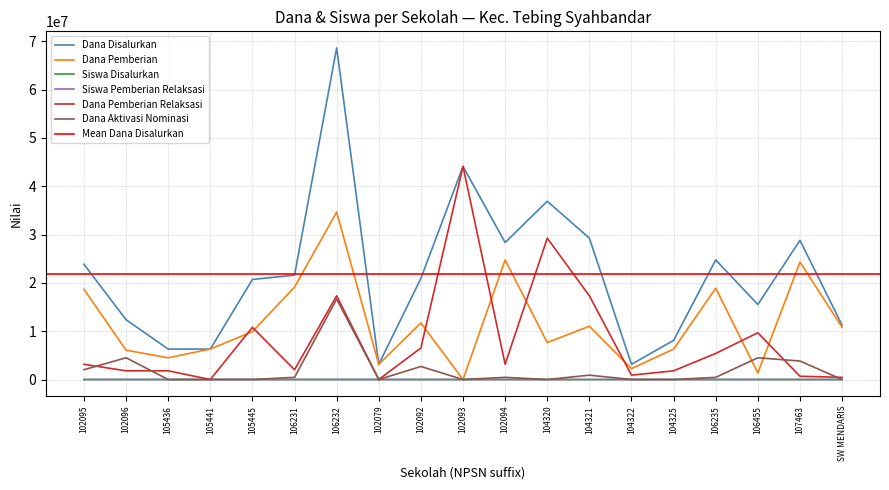

Which series has the largest total across all categories?

Dana Disalurkan